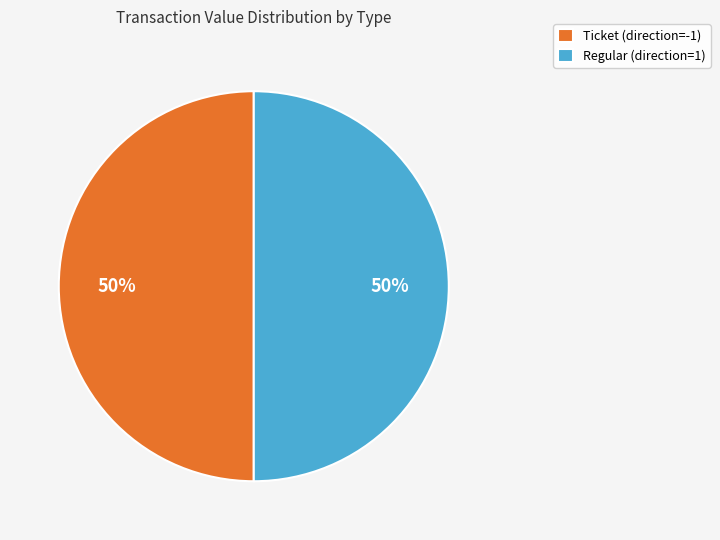

Count the number of slices in the pie.

2